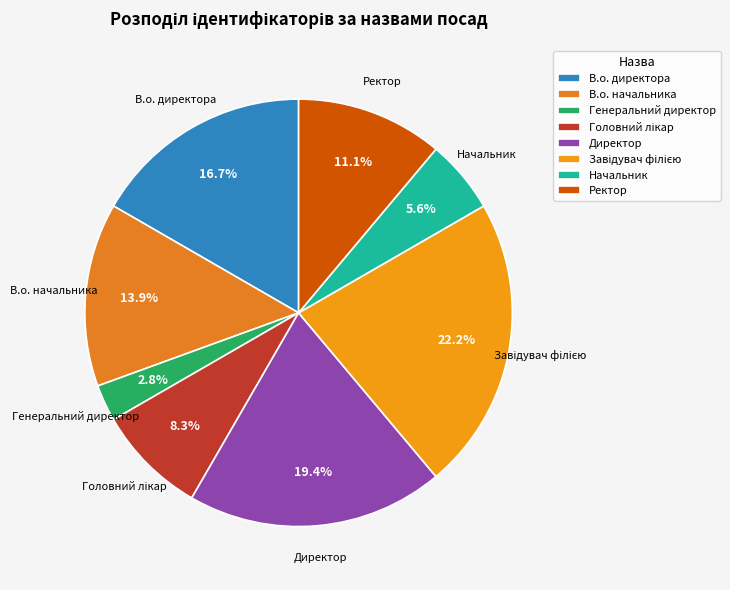

Which category has the smallest portion of the pie?

Генеральний директор